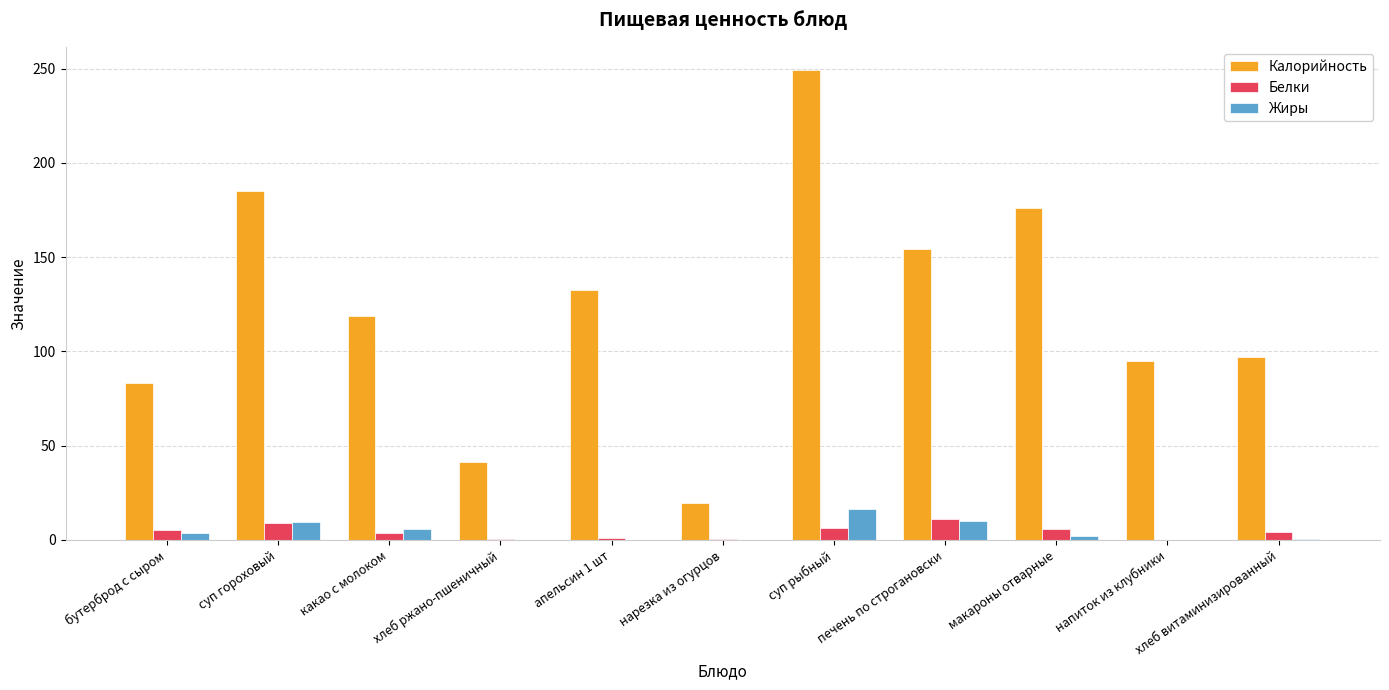

Which category has the highest value in the Жиры series?

суп рыбный